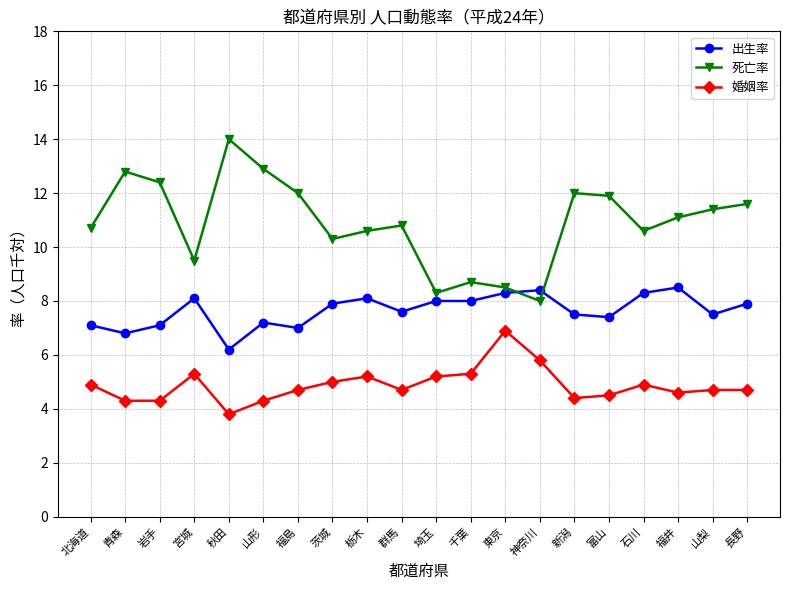

Count the number of data series in this chart.

3